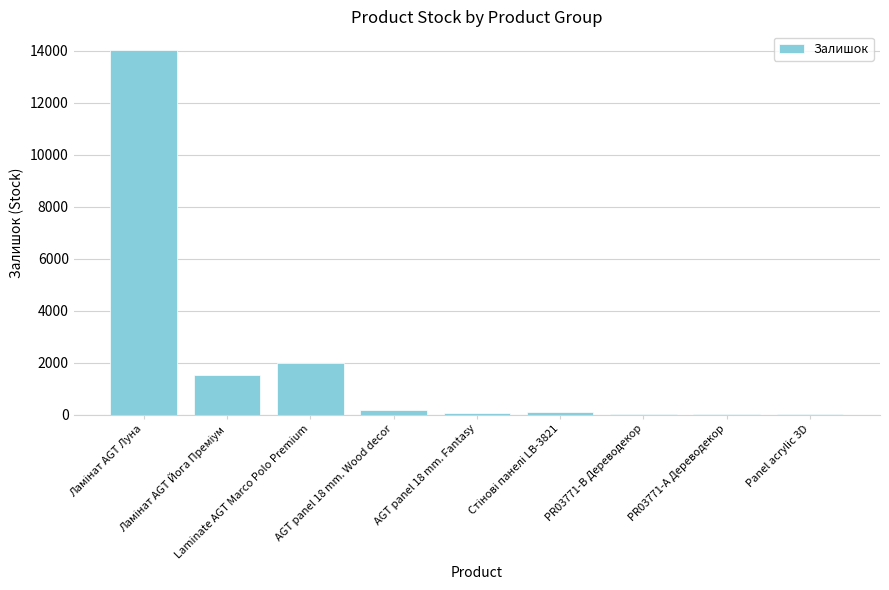

What is the maximum value shown in the chart?

14049